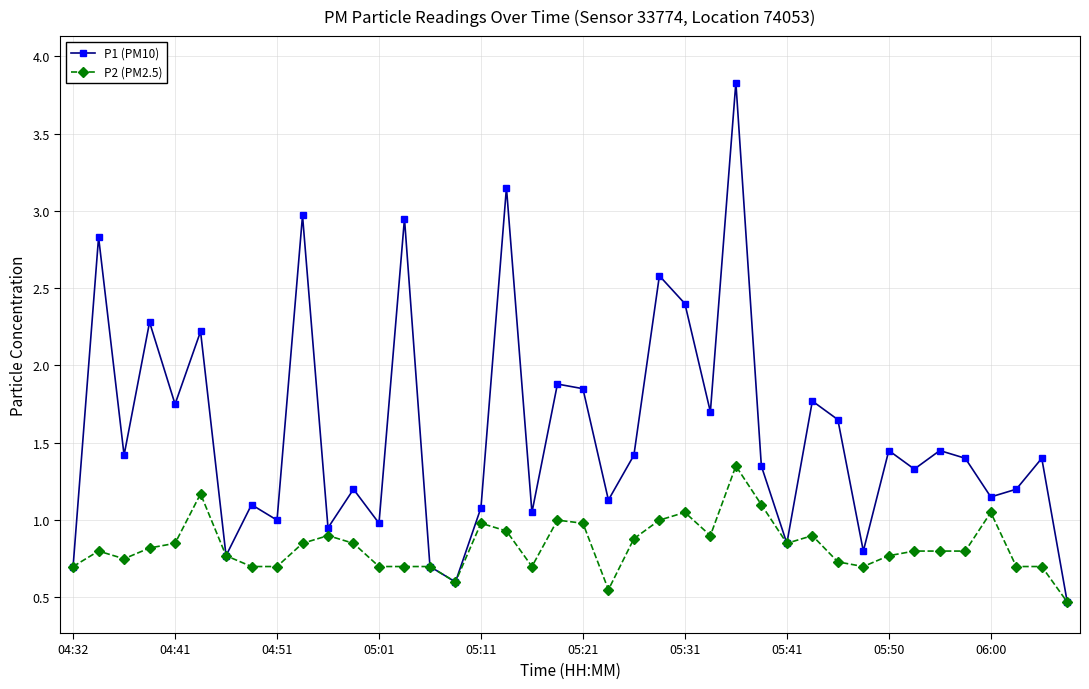

Which series has the largest total across all categories?

P1 (PM10)